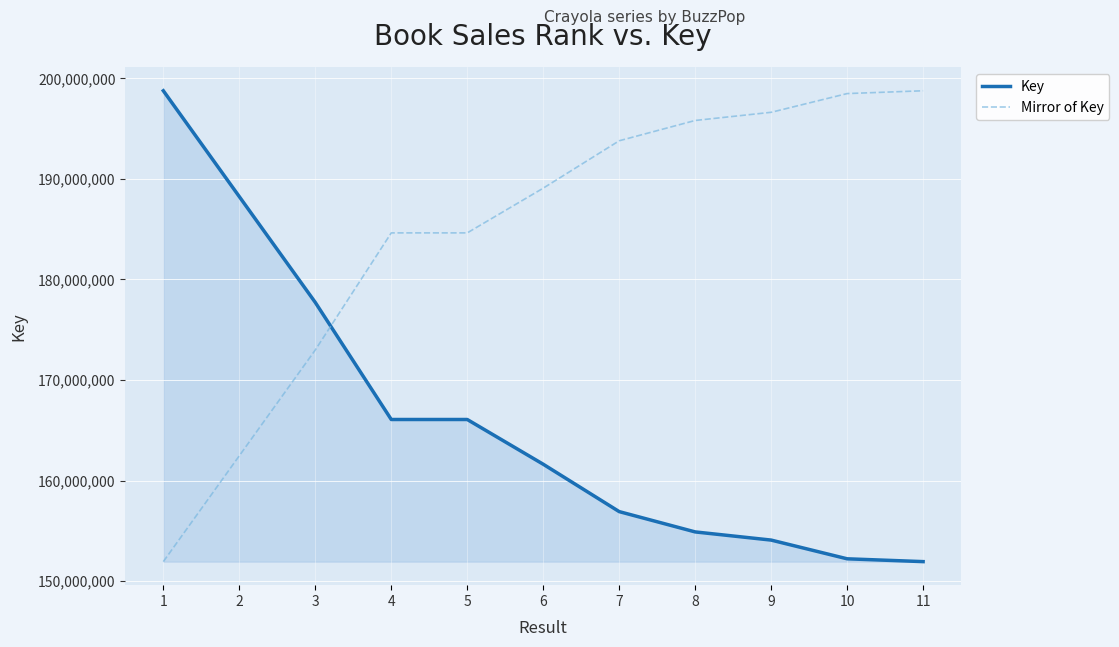

How many values in the Mirror of Key series are below 189079038?

5